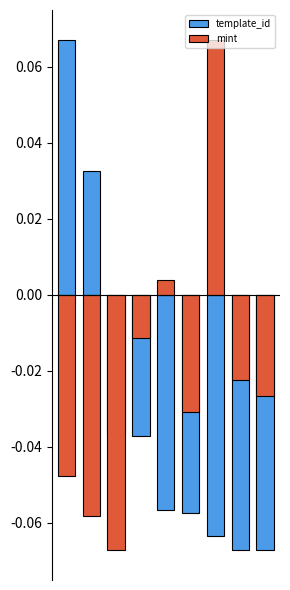

Rank the categories by mint value from lowest to highest.

2, 1, 0, 5, 8, 7, 3, 4, 6